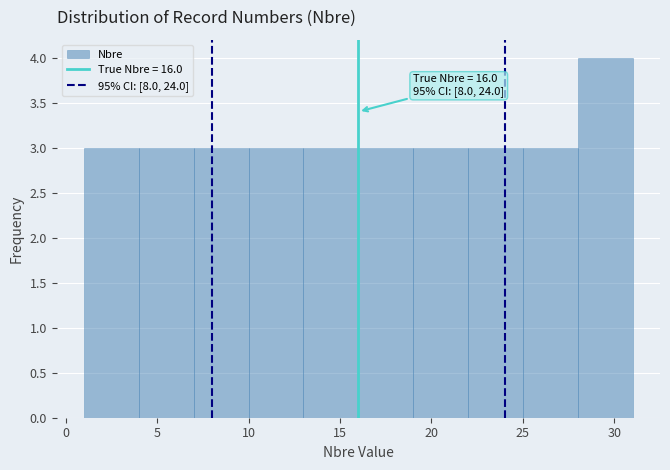

Over which range of the x-axis is the bar tallest?

28 to 31